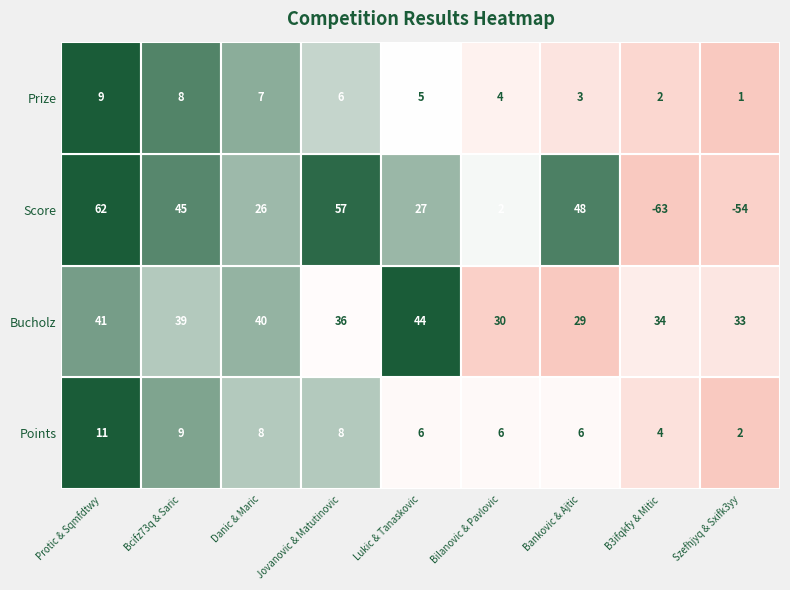

What is the approximate value of Points at 1?

9